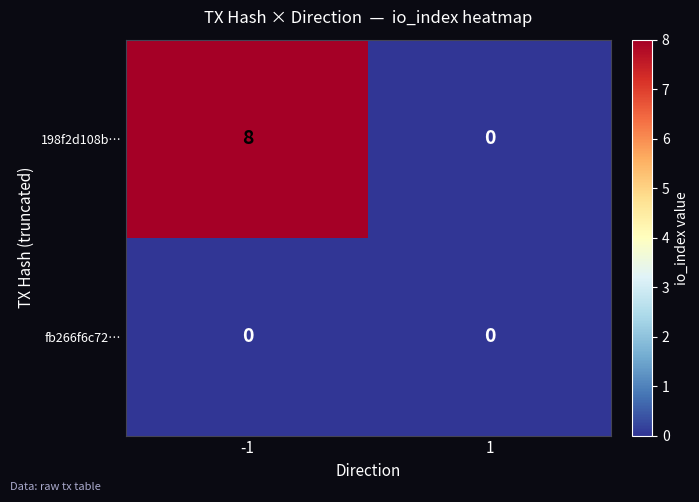

What is the difference between the highest and lowest values at -1?

8